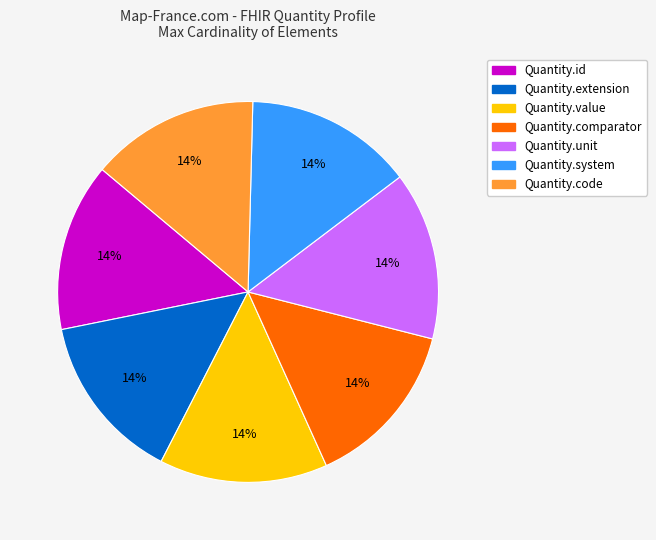

Is there a majority slice in this chart?

No